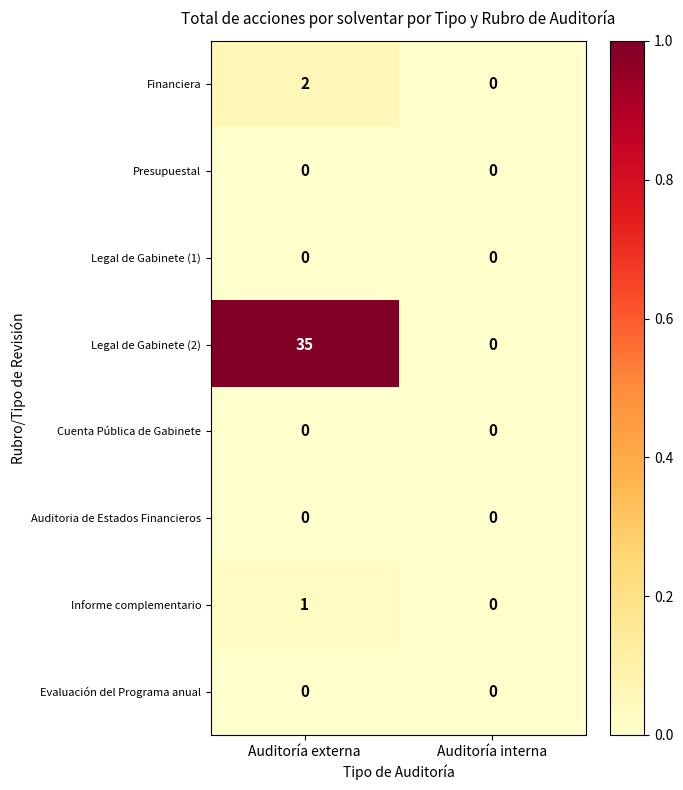

Where is Informe complementario nearest to the value 0?

Auditoría interna